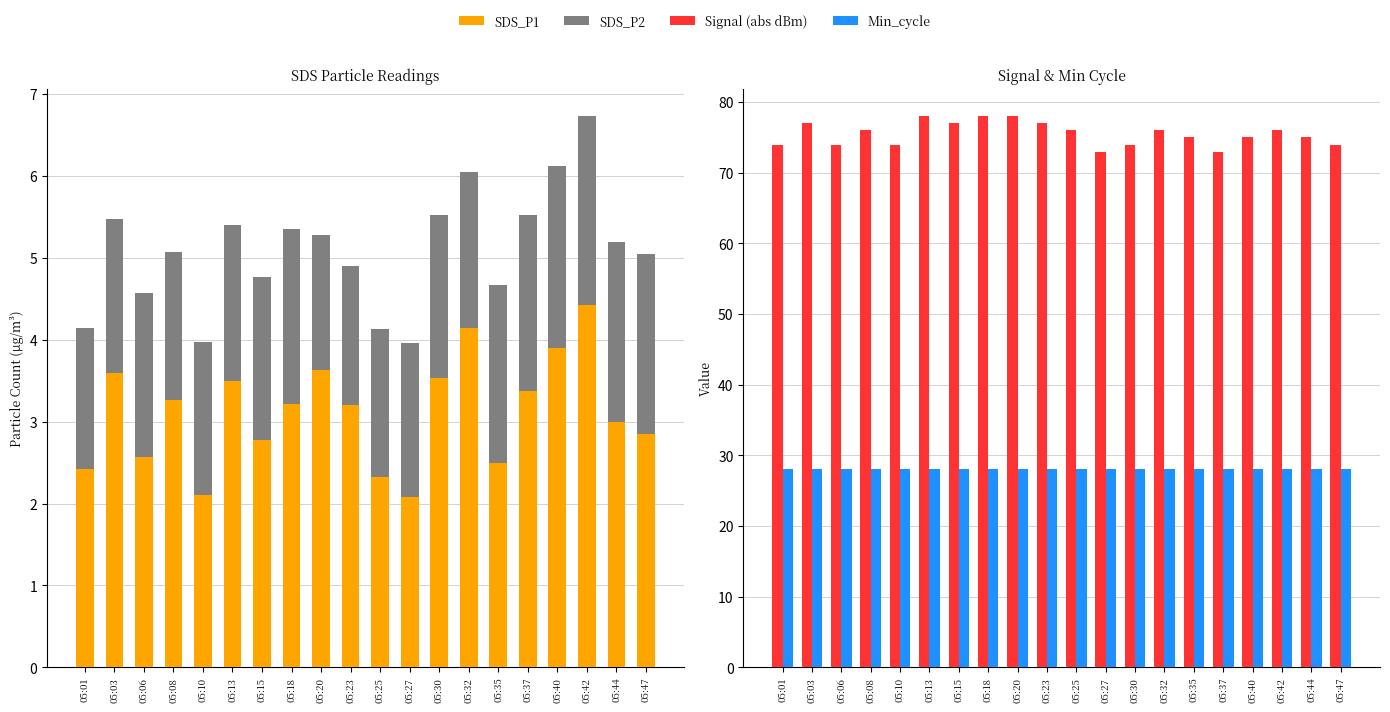

What is the highest value of the Min_cycle series?

28.0